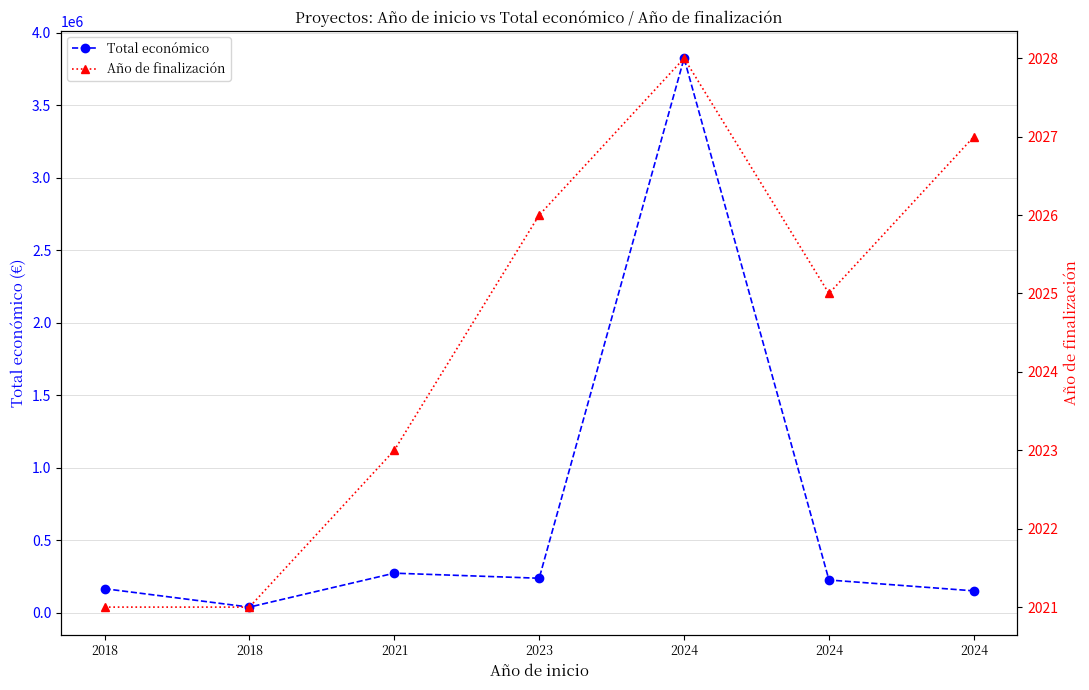

What value does the Año de finalización series have at 2023?

2026